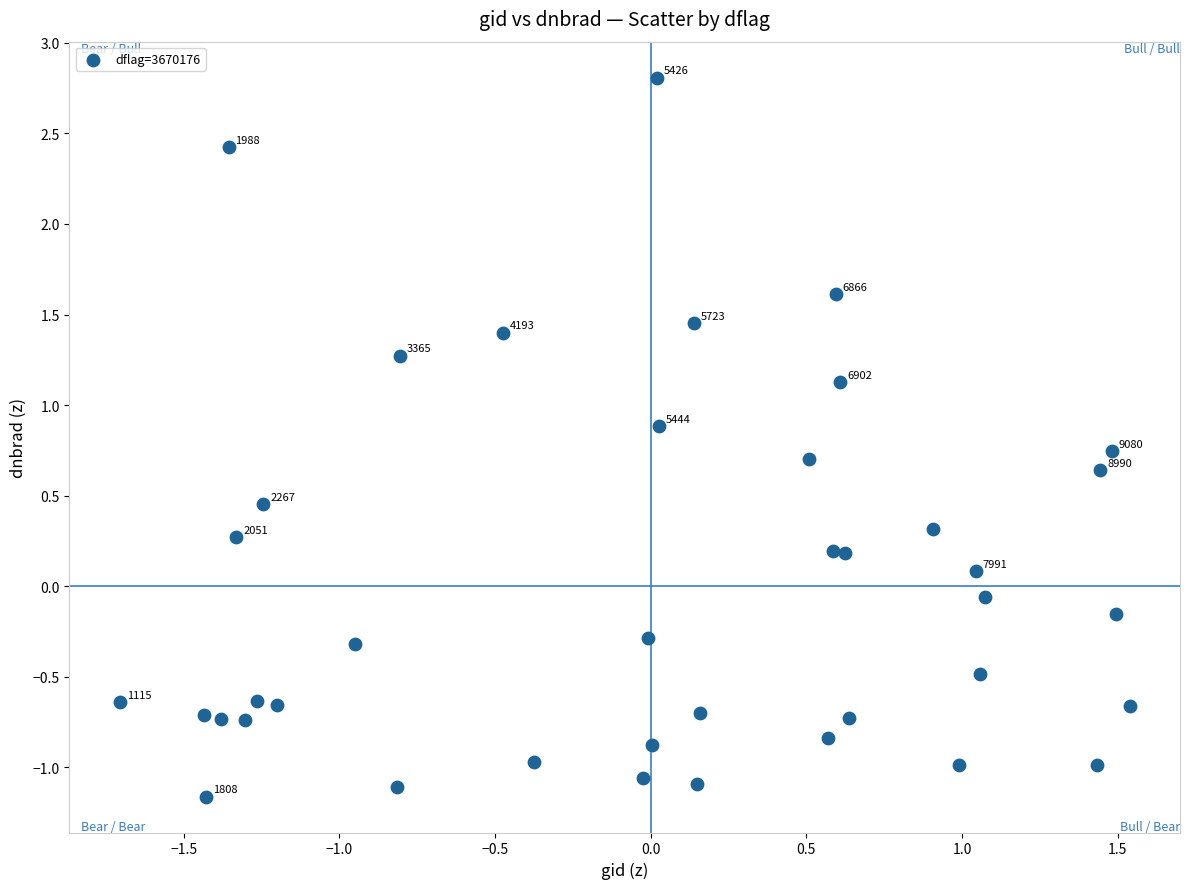

What is the range of Y values (max minus min)?

4.0